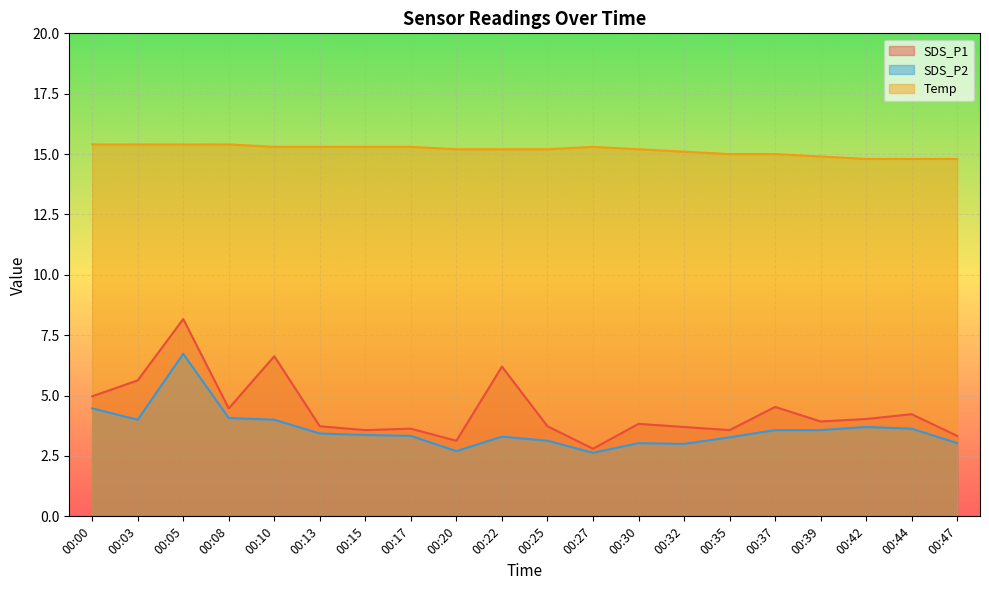

True or false: Temp has more than 1 interior local peaks.

False